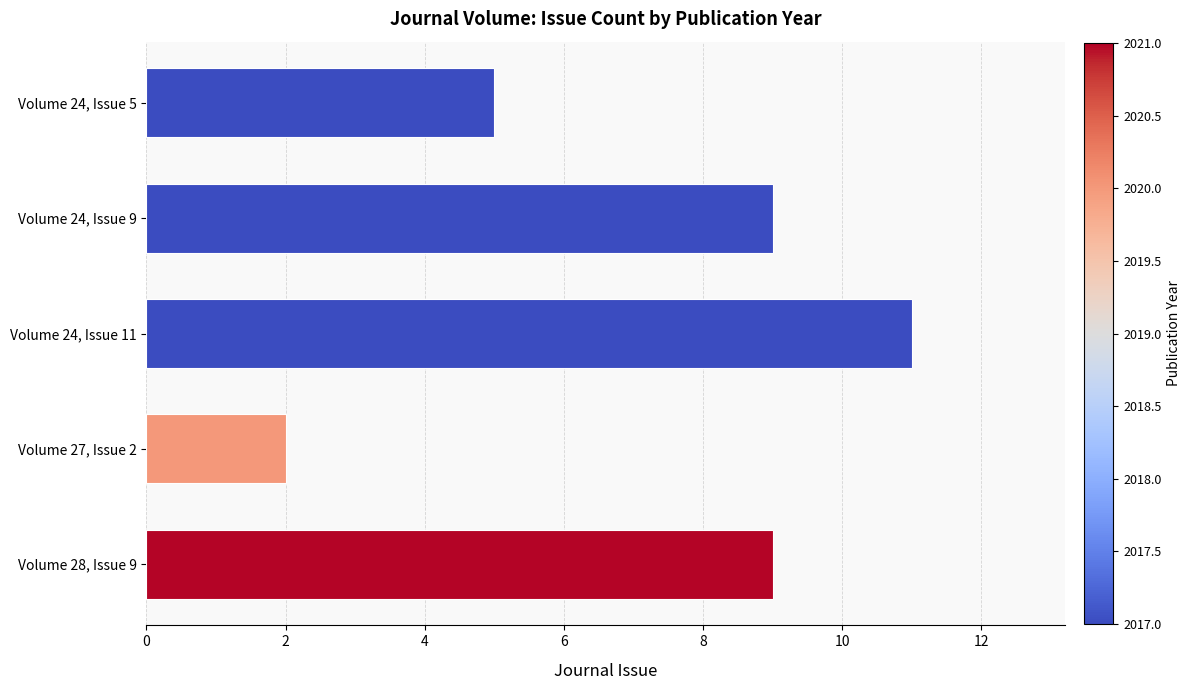

What is the value of the 5th bar from the left?

5